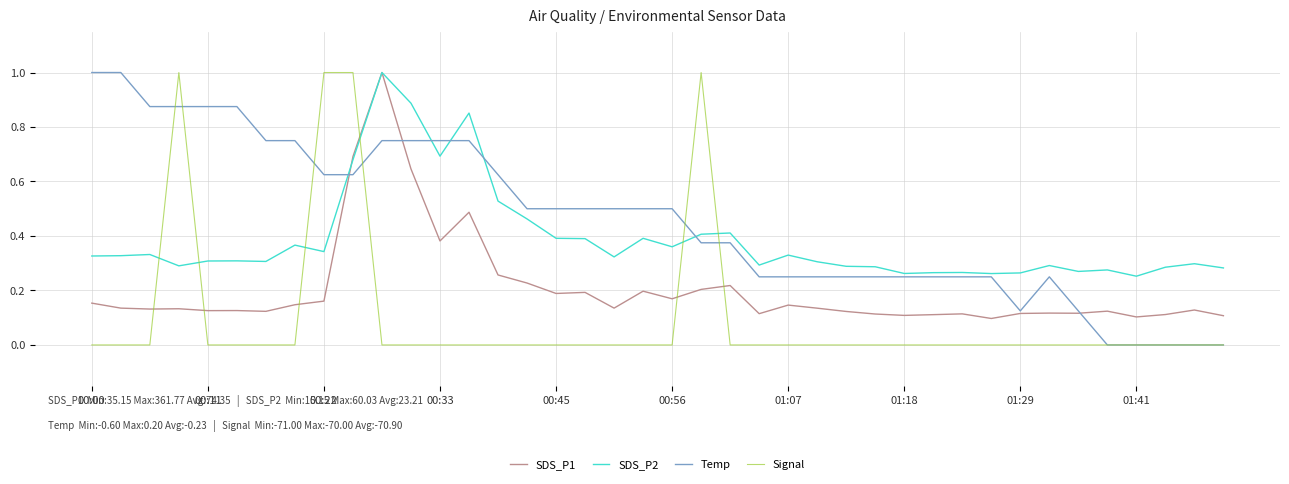

List the series in order of their overall mean, highest first.

Temp, SDS_P2, SDS_P1, Signal